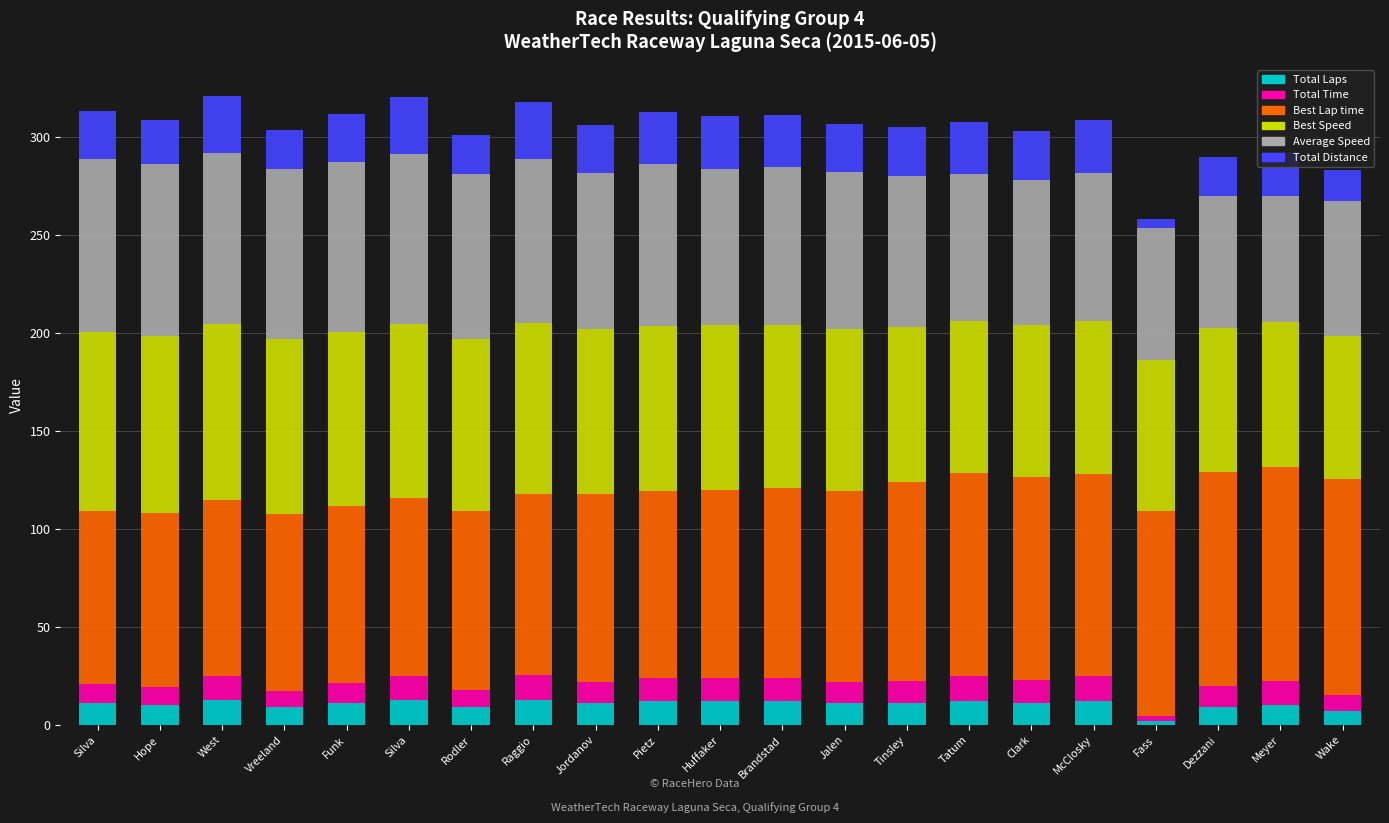

What are all the series names shown in the legend?

Total Laps, Total Time, Best Lap time, Best Speed, Average Speed, Total Distance